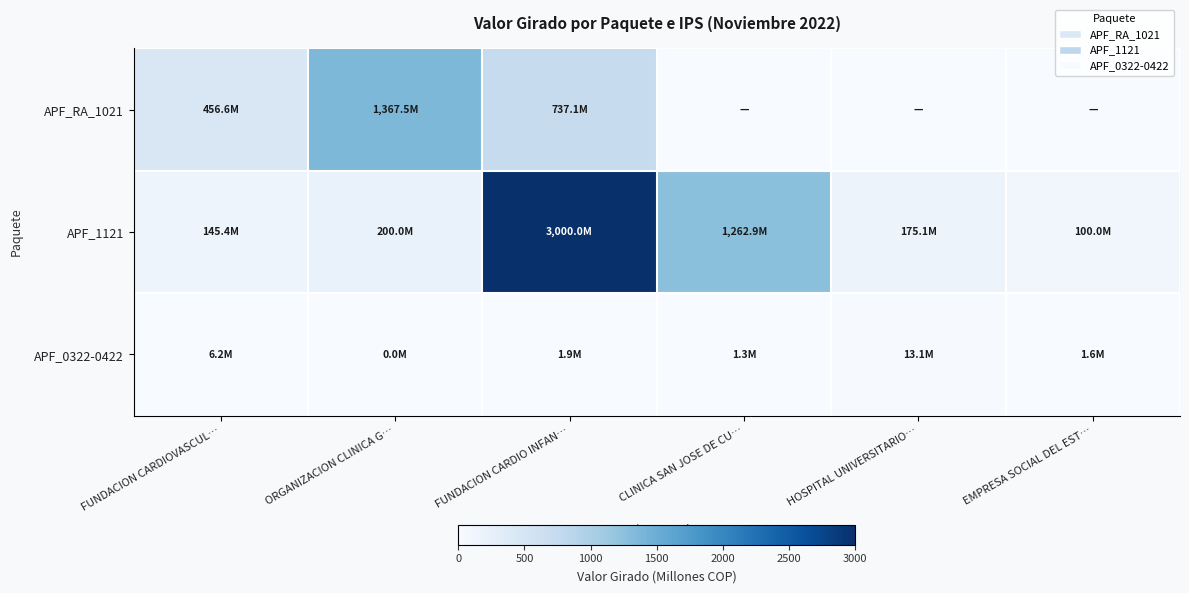

What is the total value across all series at FUNDACION CARDIOVASCUL…?

608.2